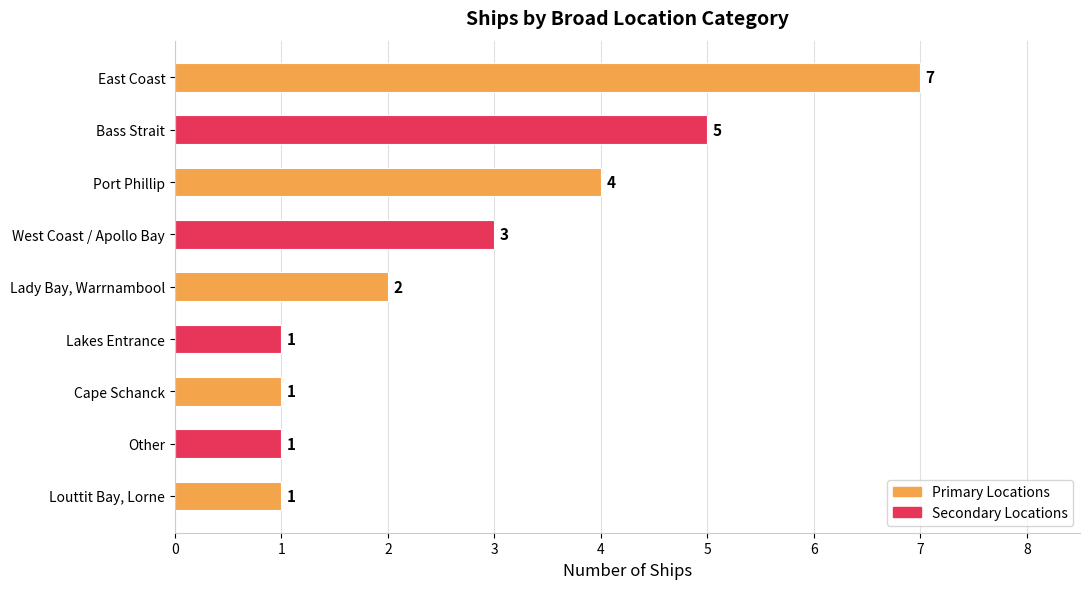

Reading top to bottom, transcribe all the data shown in this chart.

7	5	4	3	2	1	1	1	1